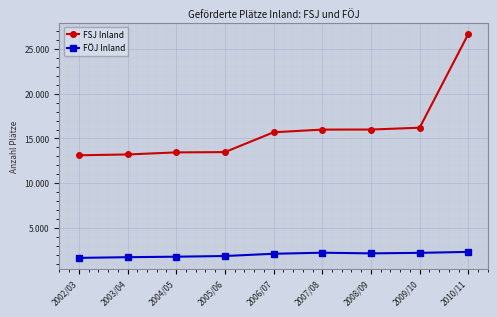

What is the minimum value for FÖJ Inland?

1631